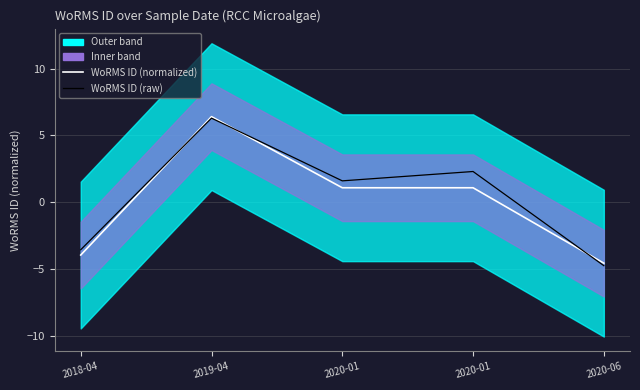

At which label does WoRMS ID (raw) first exceed 1?

2019-04